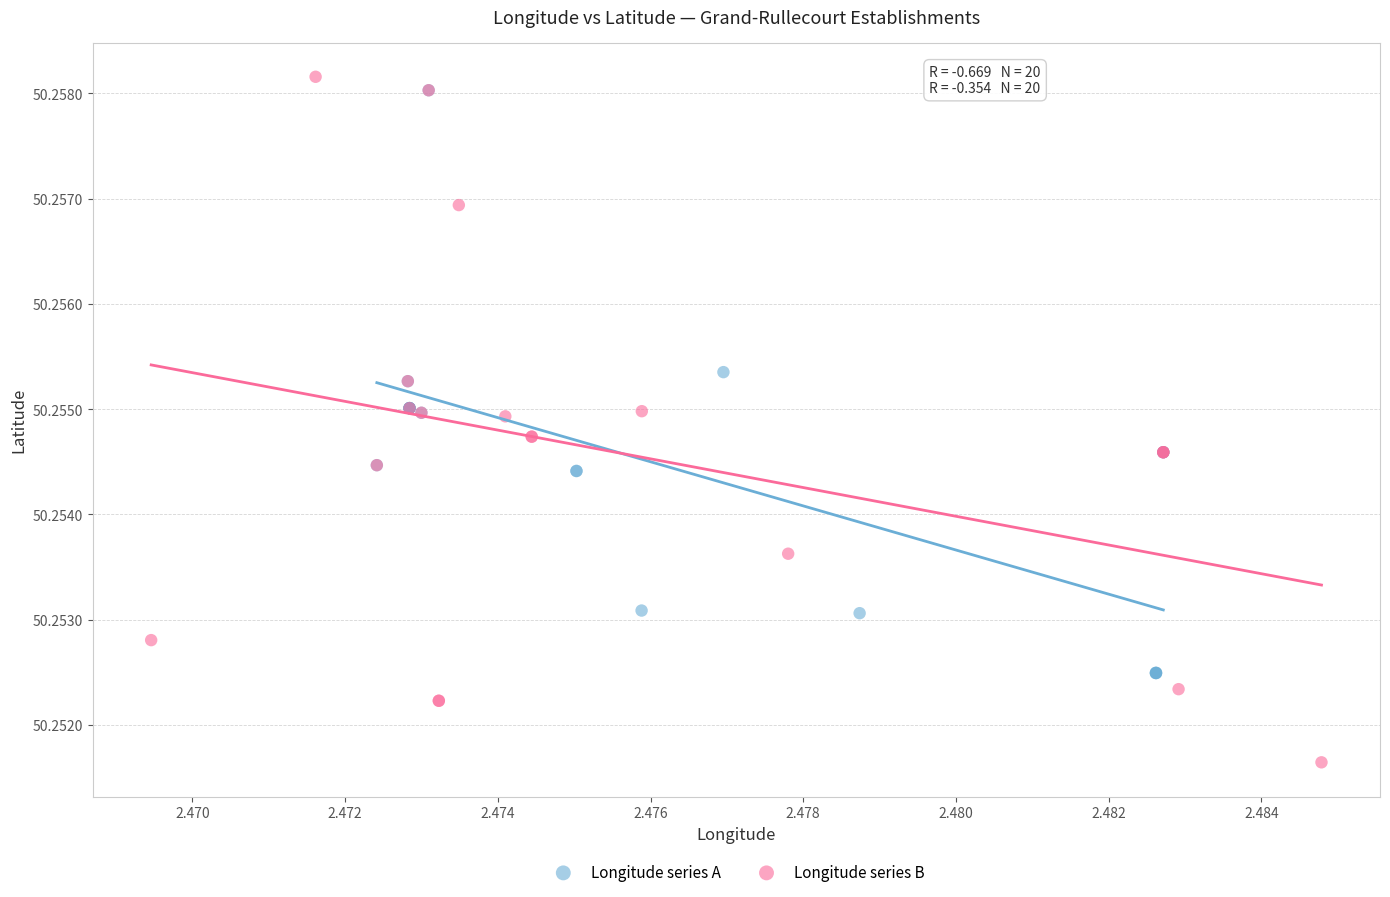

Which series reaches the minimum Y coordinate?

Longitude series B